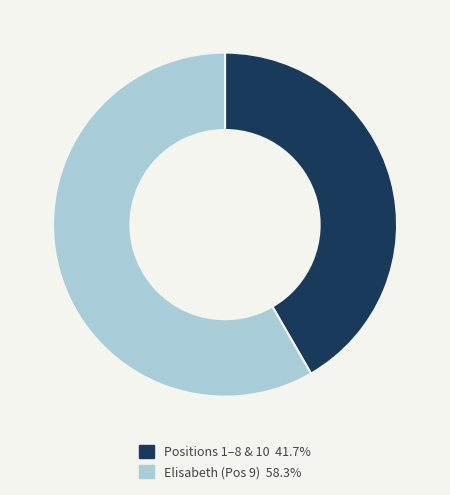

Is there any slice that represents more than half of the pie?

Yes